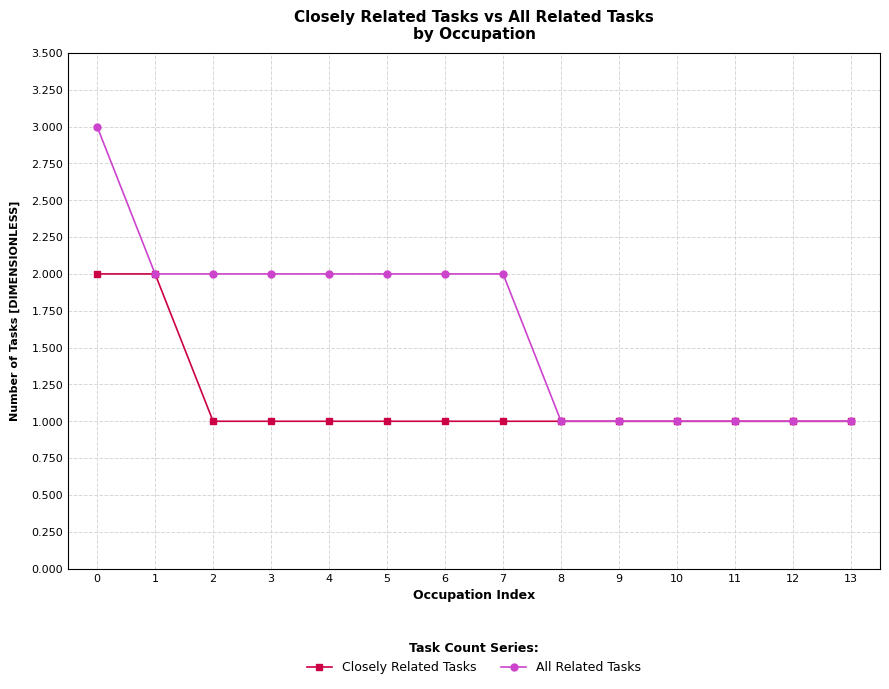

Rank the series by their average value, from lowest to highest.

Closely Related Tasks, All Related Tasks